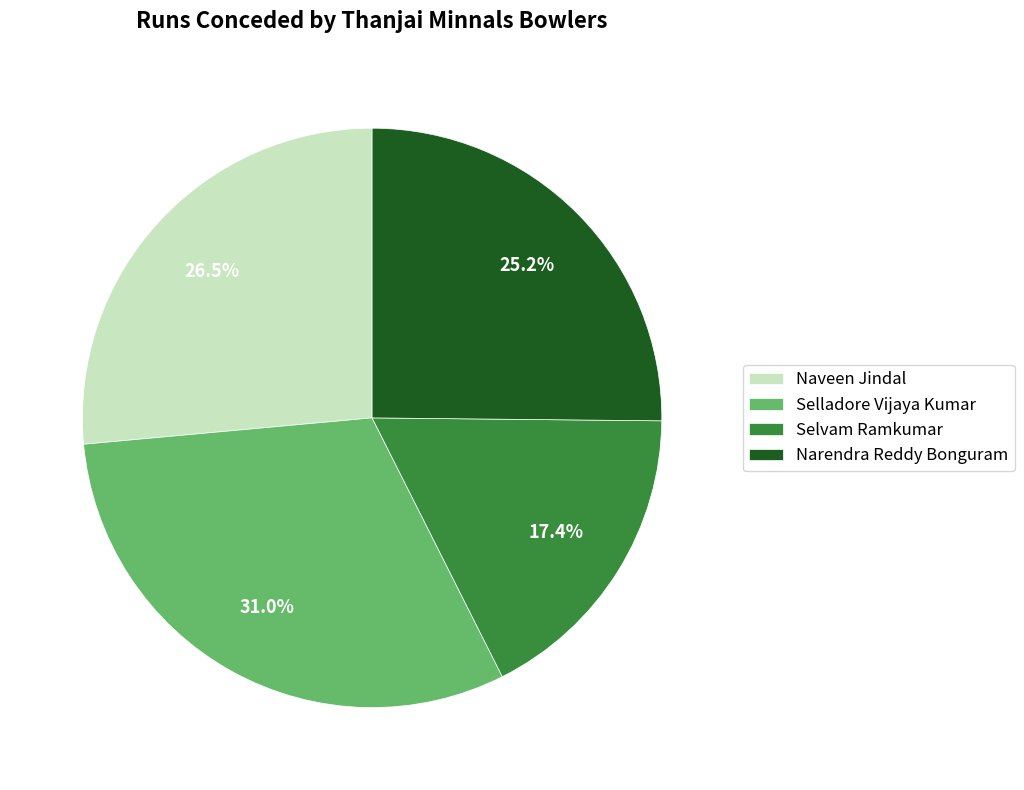

Between Selvam Ramkumar and Selladore Vijaya Kumar, which is larger?

Selladore Vijaya Kumar